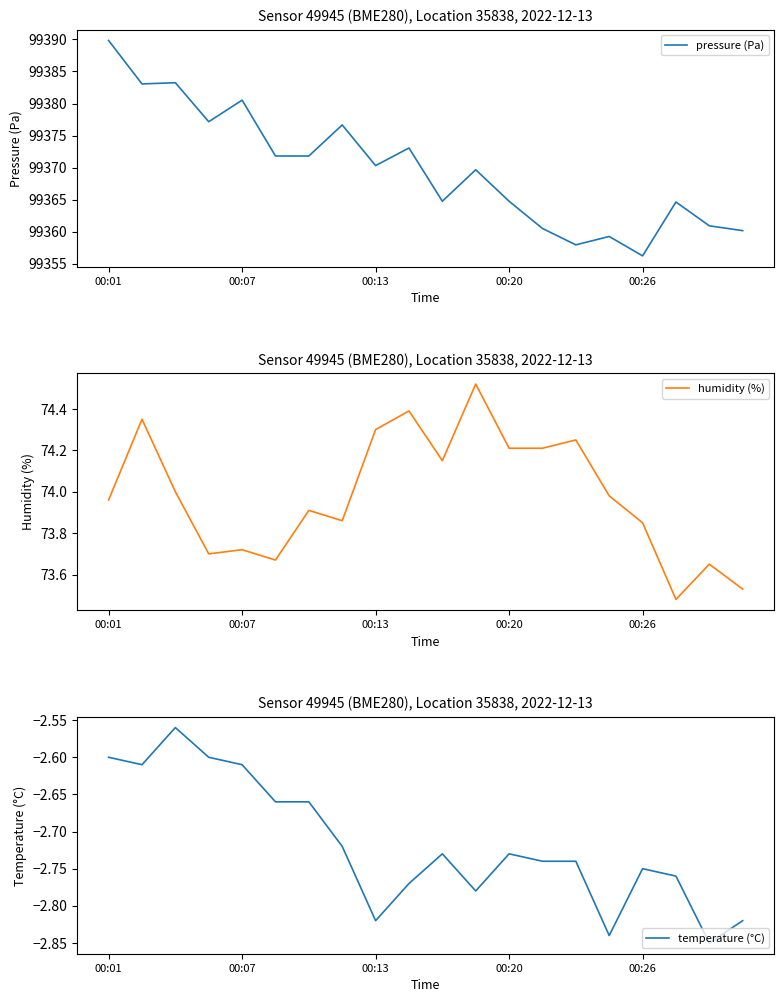

What is the highest value of the pressure (Pa) series?

99389.8